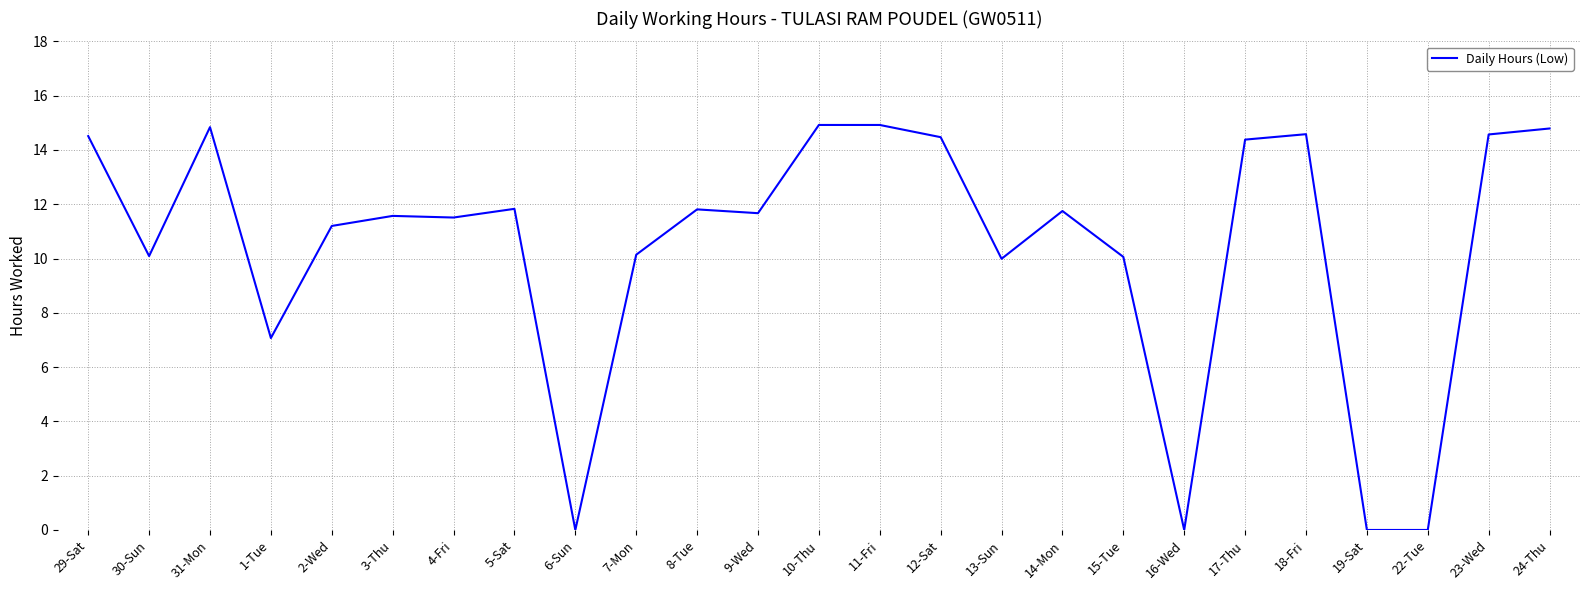

What is the sum of all values?

260.7